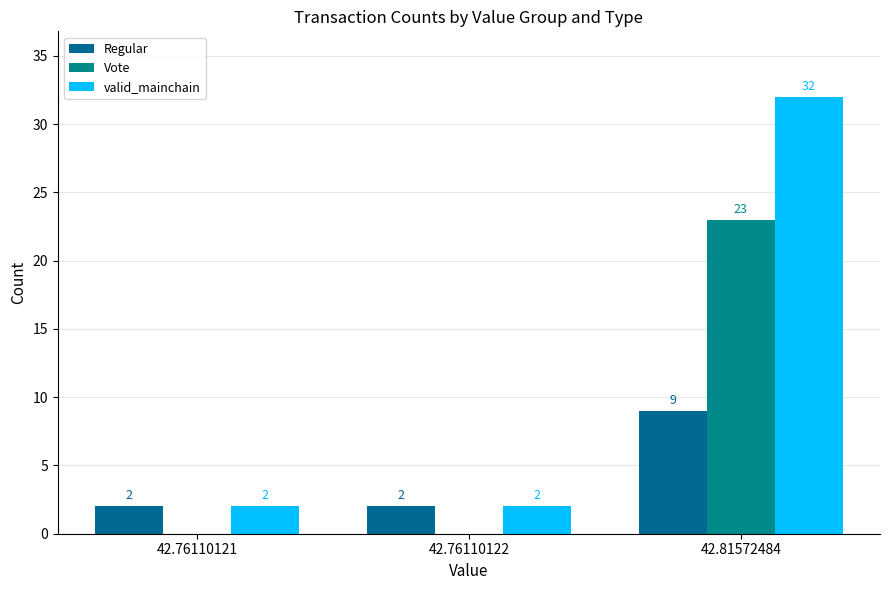

The Regular series shows 12 at 42.81572484. True or false?

False